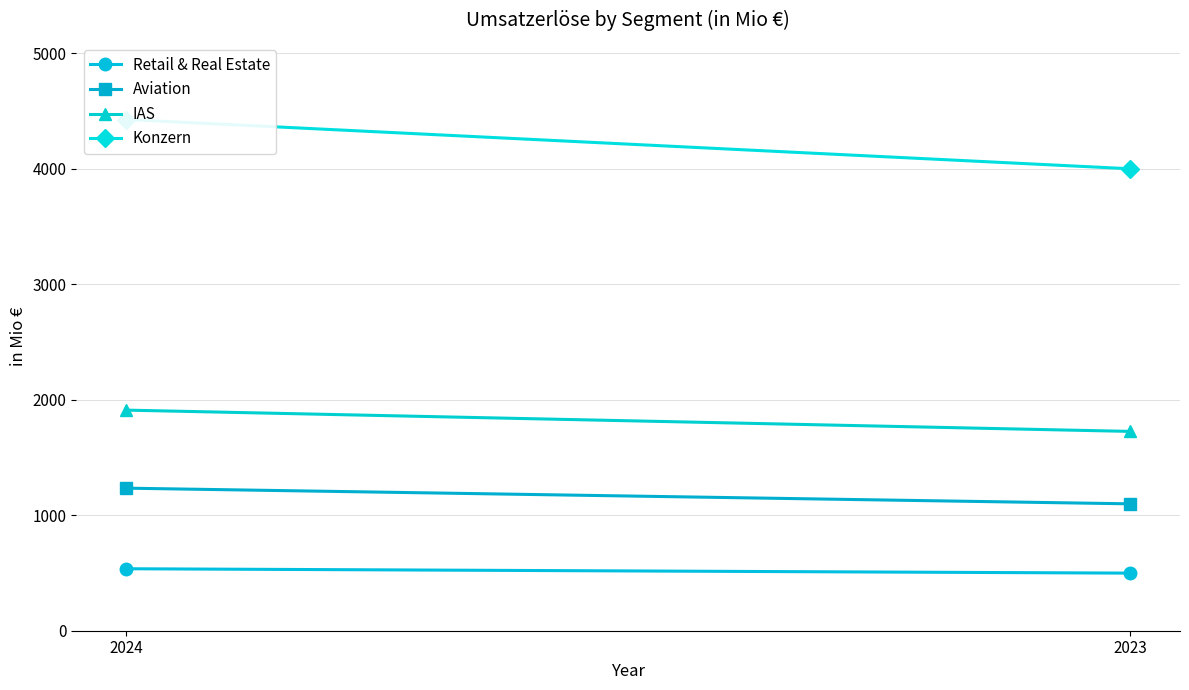

What is the difference between the Aviation values at 2024 and 2023?

135.7